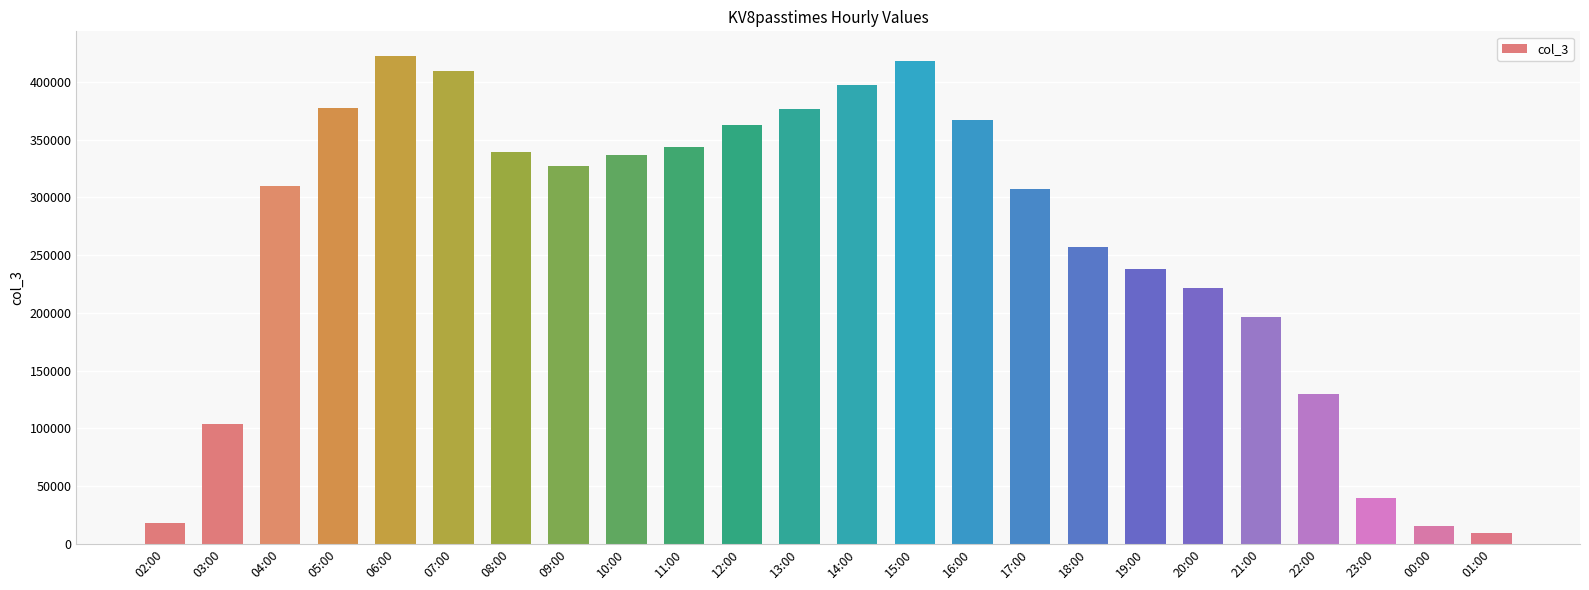

What is the sum of all values?

6322805